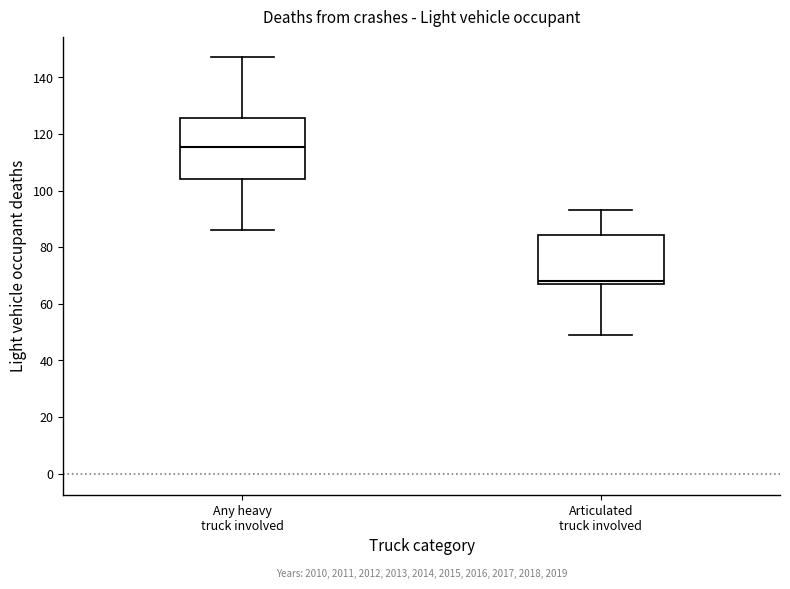

Reading left to right, read every box against the y-axis: the position of its median line, the range the box covers, and the ends of its whiskers. The values are not printed on the chart, so give them approximately, as read against the axis.

Any heavy truck involved: median 116, box 104 to 126, whiskers 86 to 148
Articulated truck involved: median 68 (just above the box's lower edge), box 68 to 84, whiskers 50 to 94